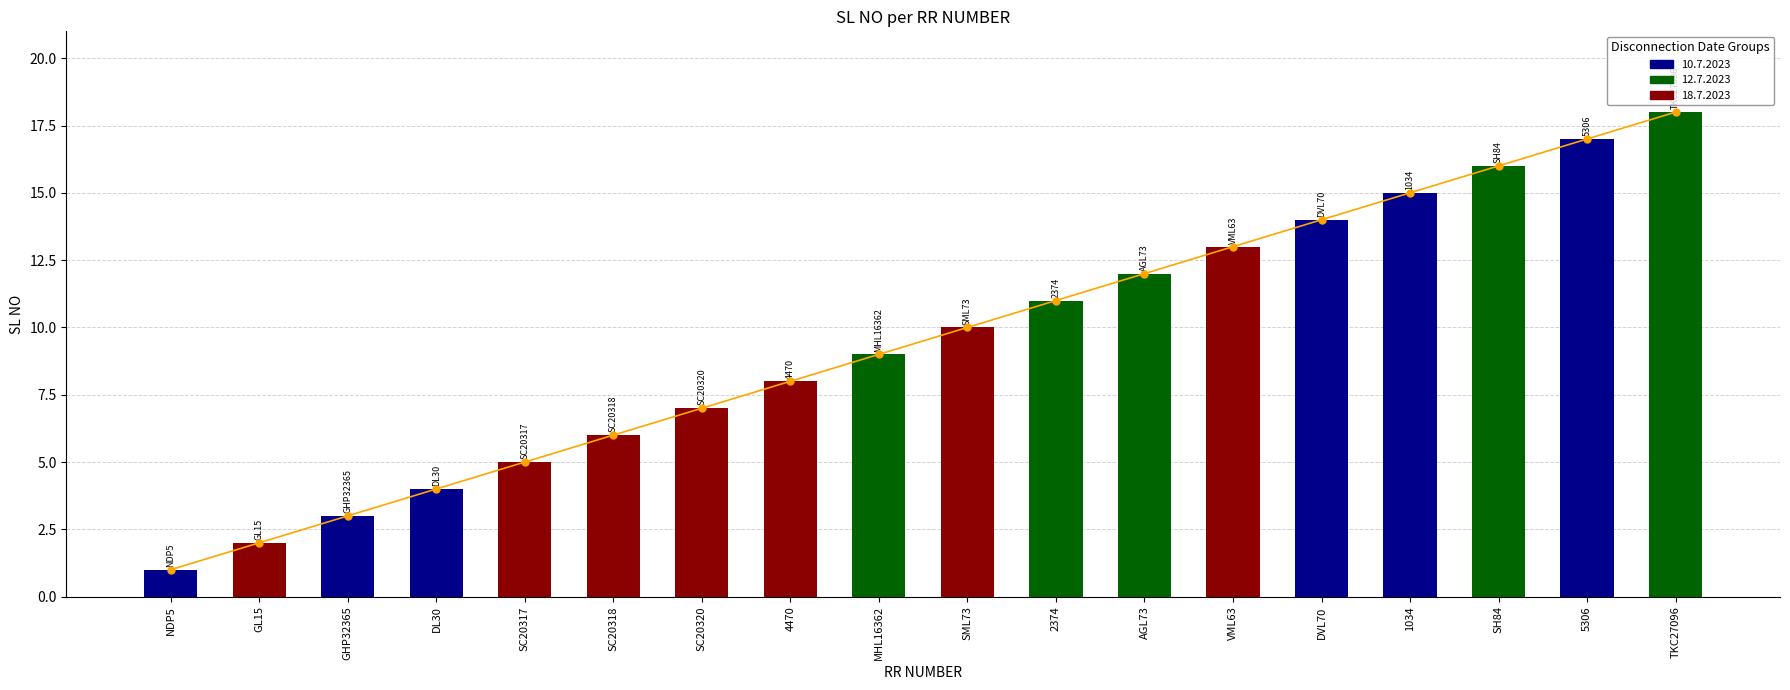

The chart shows a value of 1 at NDP5. True or false?

True